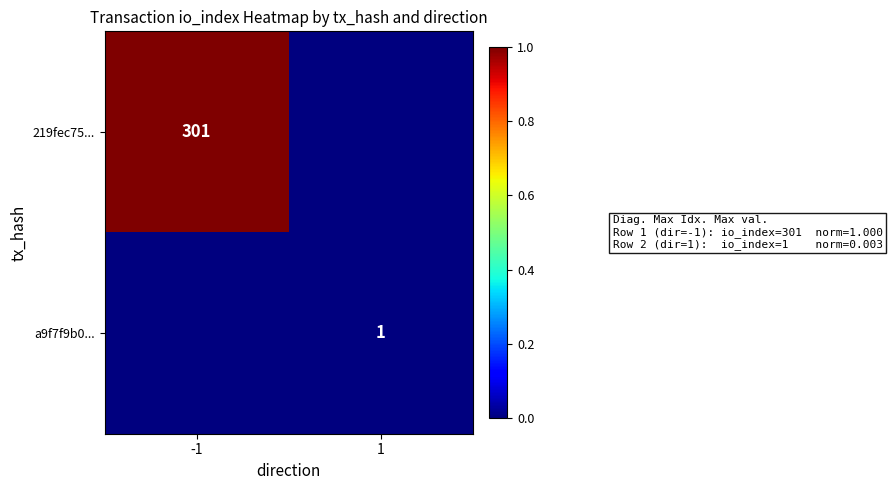

The value of 219fec75... at -1 is 121. True or false?

False